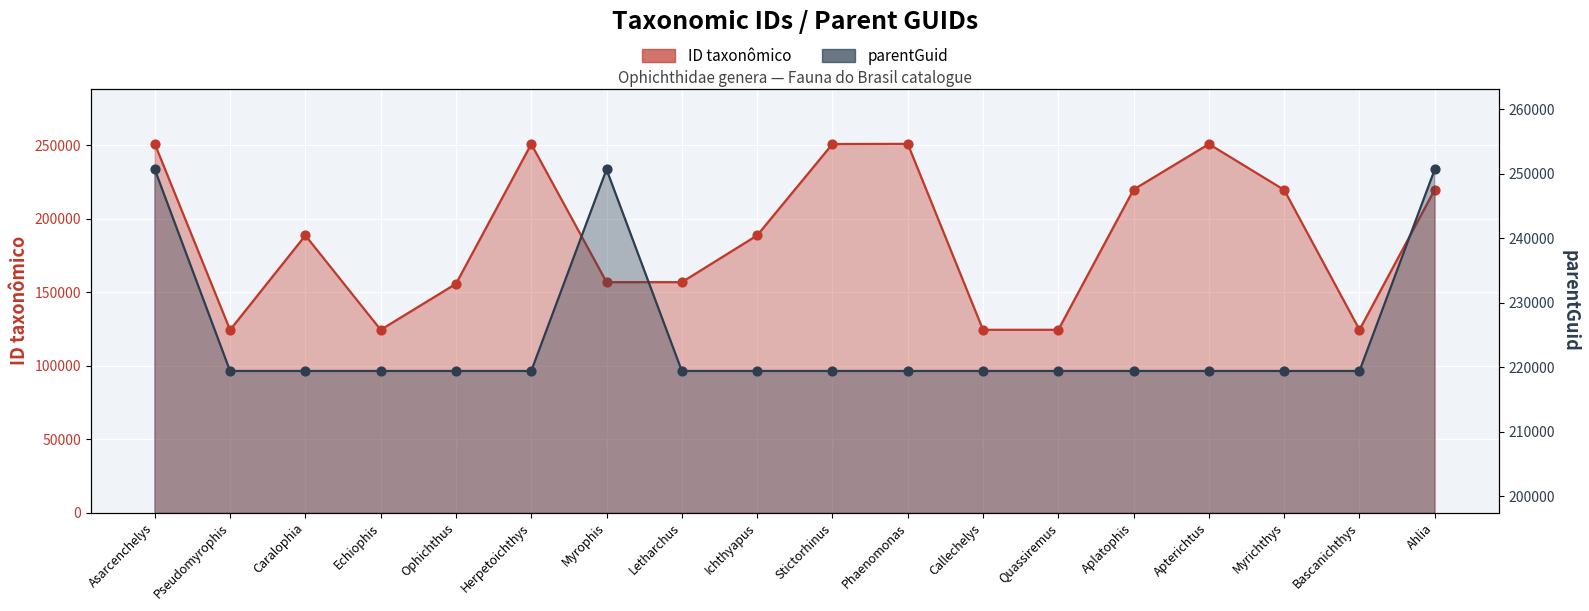

Which series contains the lowest Y value?

ID taxonômico